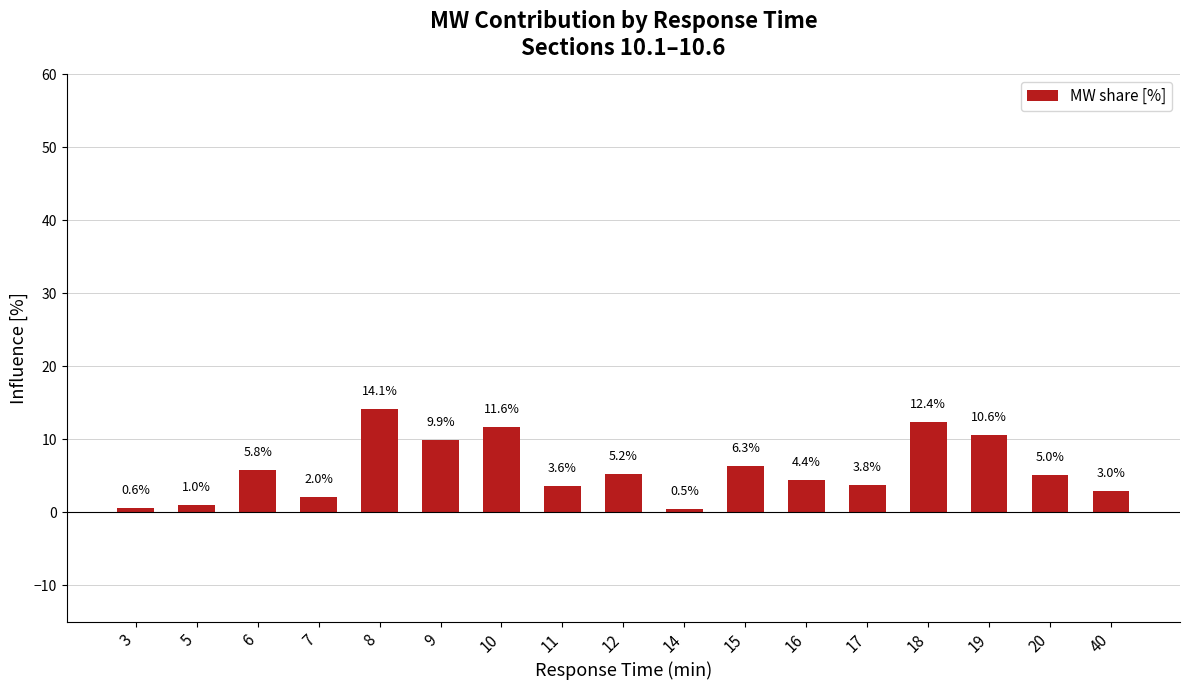

What value does the data have at 8?

14.1